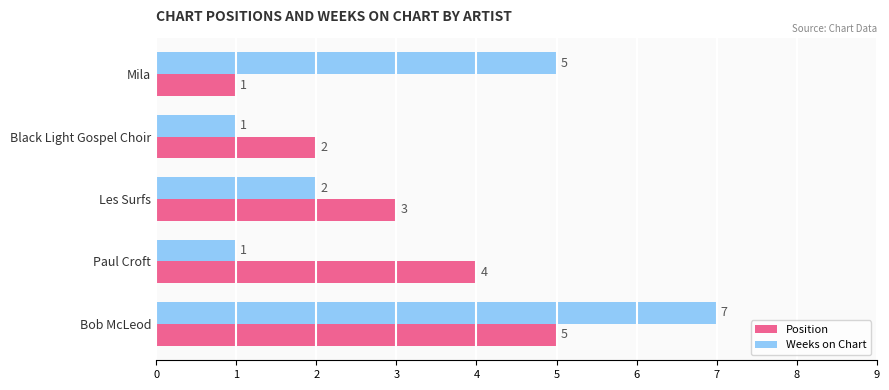

At which category is the sum across all series the highest?

Bob McLeod